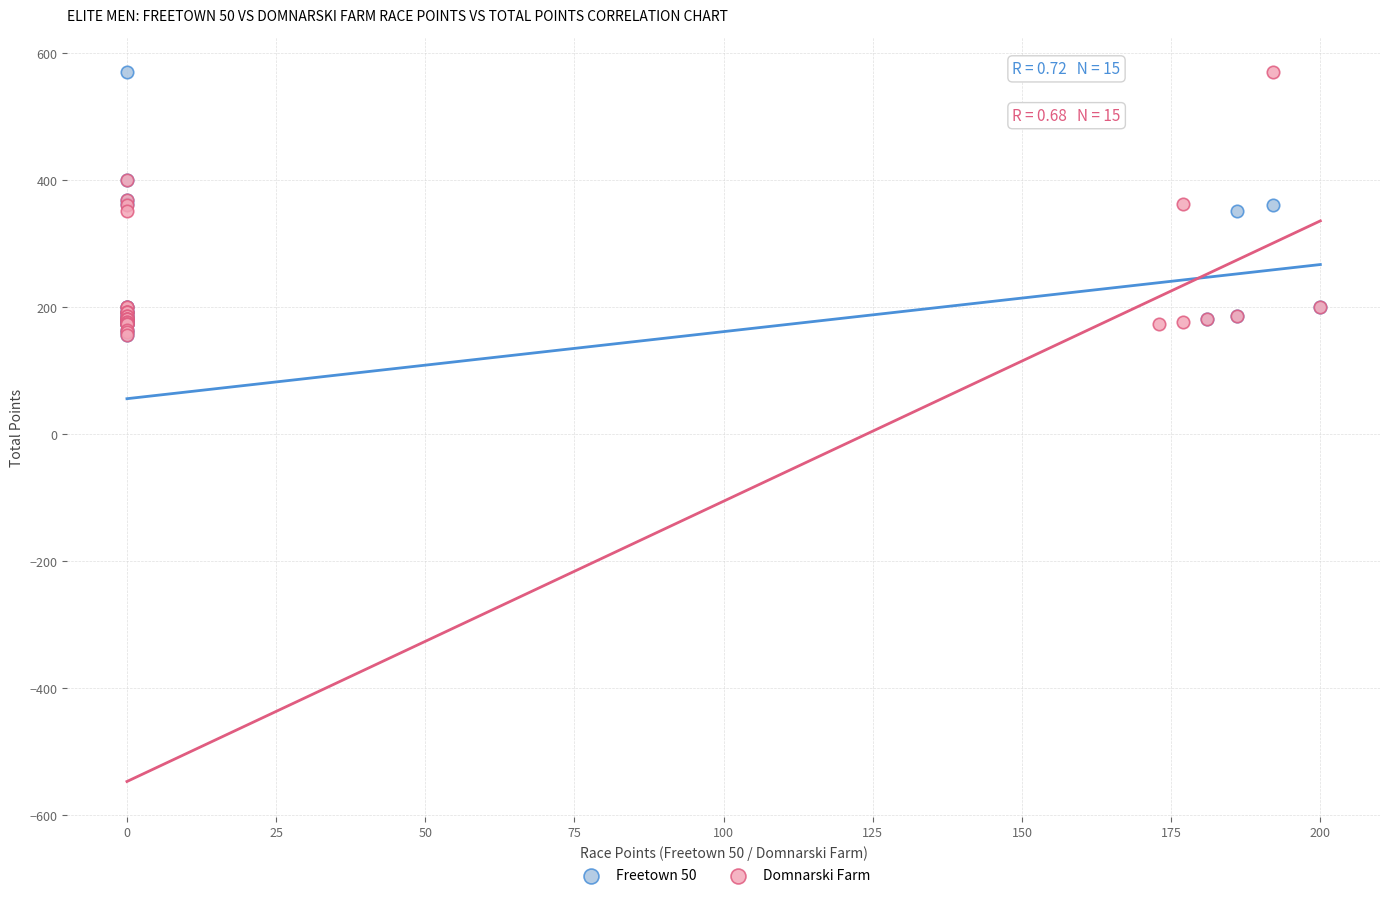

What are all the series names shown in the legend?

Freetown 50, Domnarski Farm